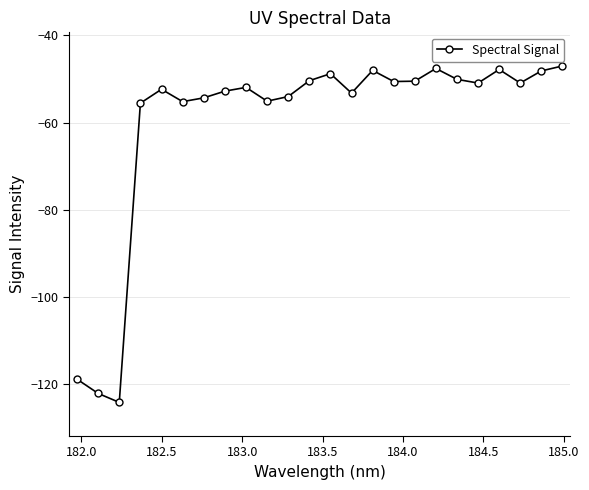

What is the value of the 6th point from the left?

-55.2